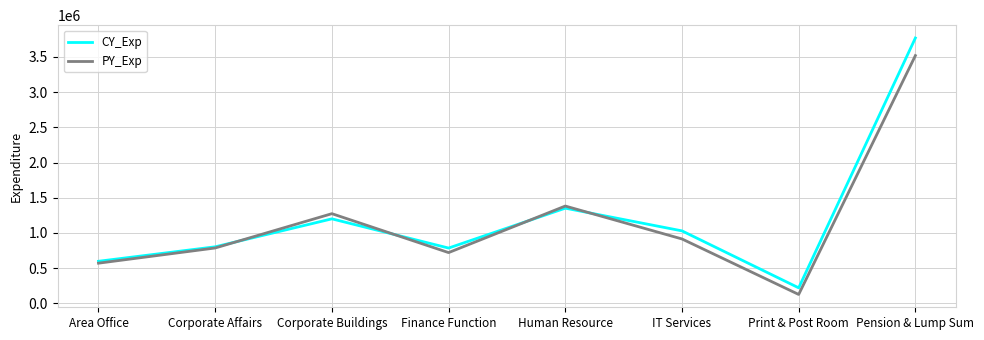

Reading left to right, what are all the values shown in this chart?

CY_Exp: 597300	802900	1200000	785000	1351600	1029100	220000	3769000
PY_Exp: 570300	786200	1273500	720500	1381900	914200	126000	3519000